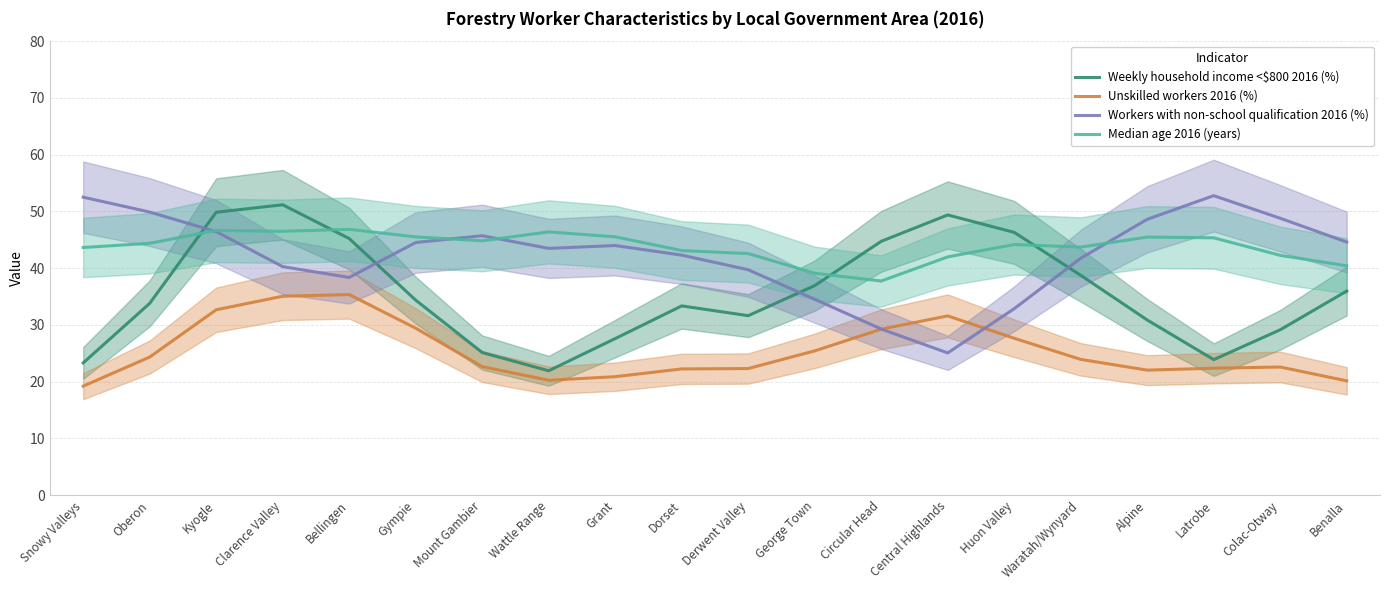

What is the average value of the Workers with non-school qualification 2016 (%) series?

42.3